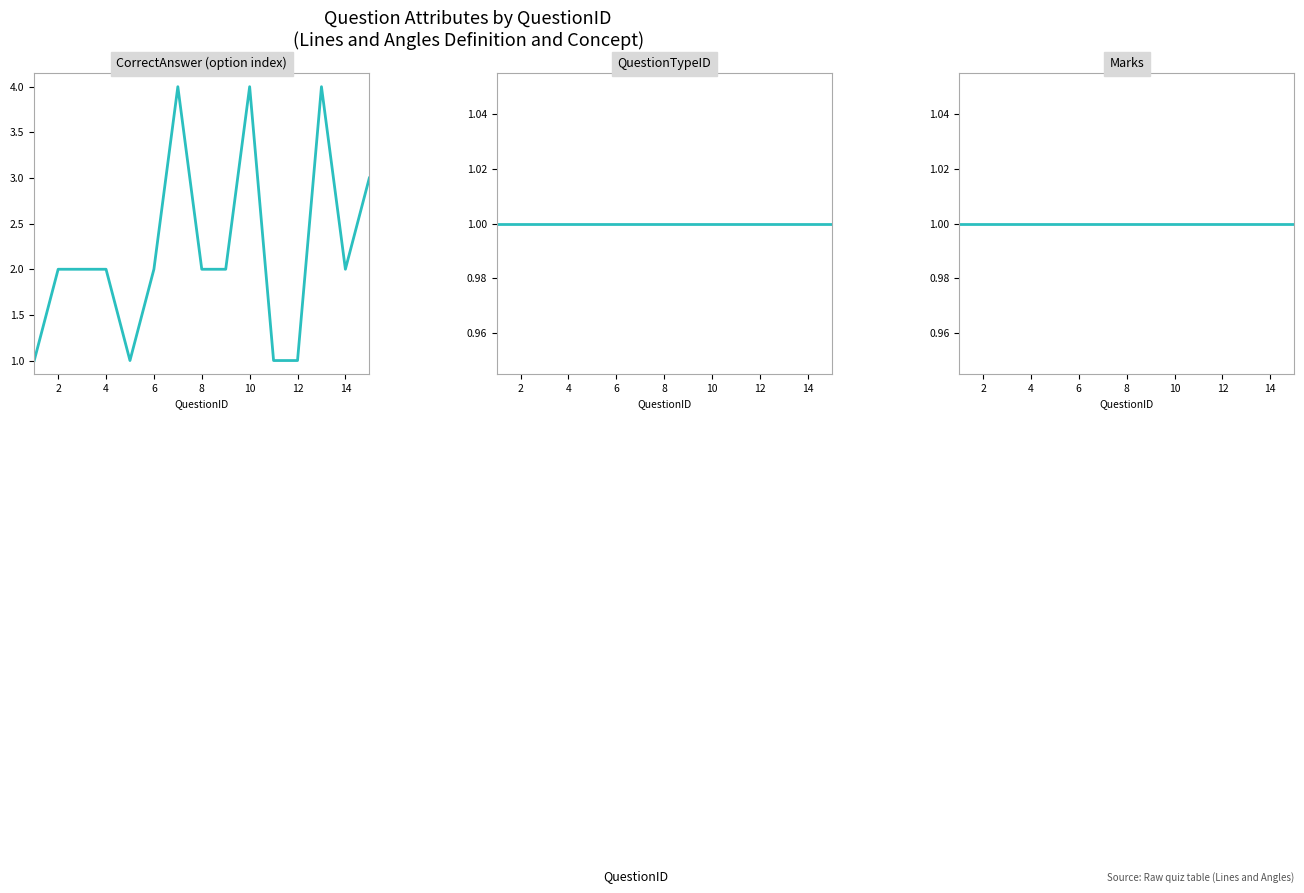

How many categories are shown in the chart?

15